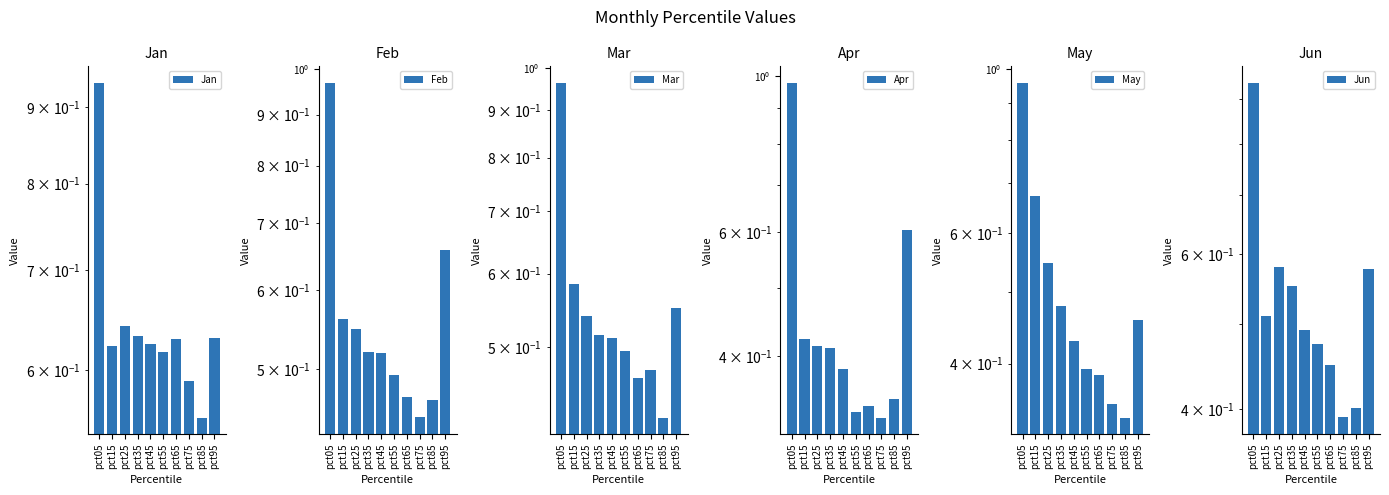

What is the spread (max minus min) of values at pct55?

0.3